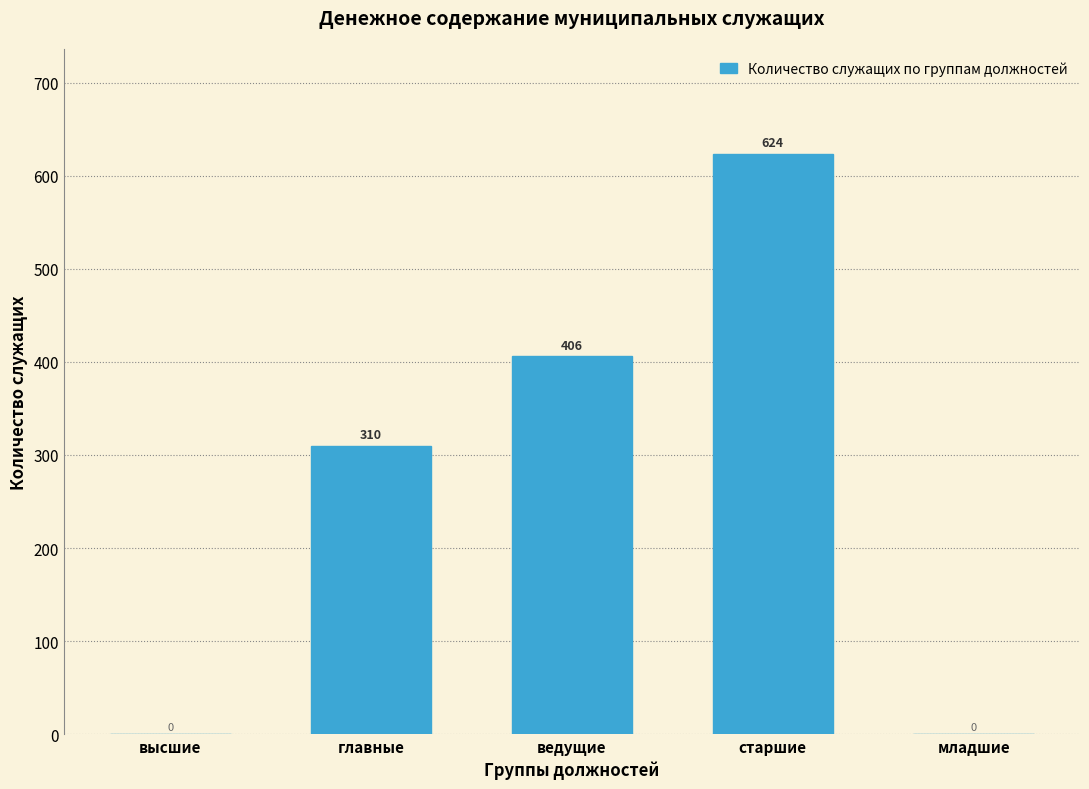

Reading left to right, what are all the values shown in this chart?

высшие=0	главные=310	ведущие=406	старшие=624	младшие=0